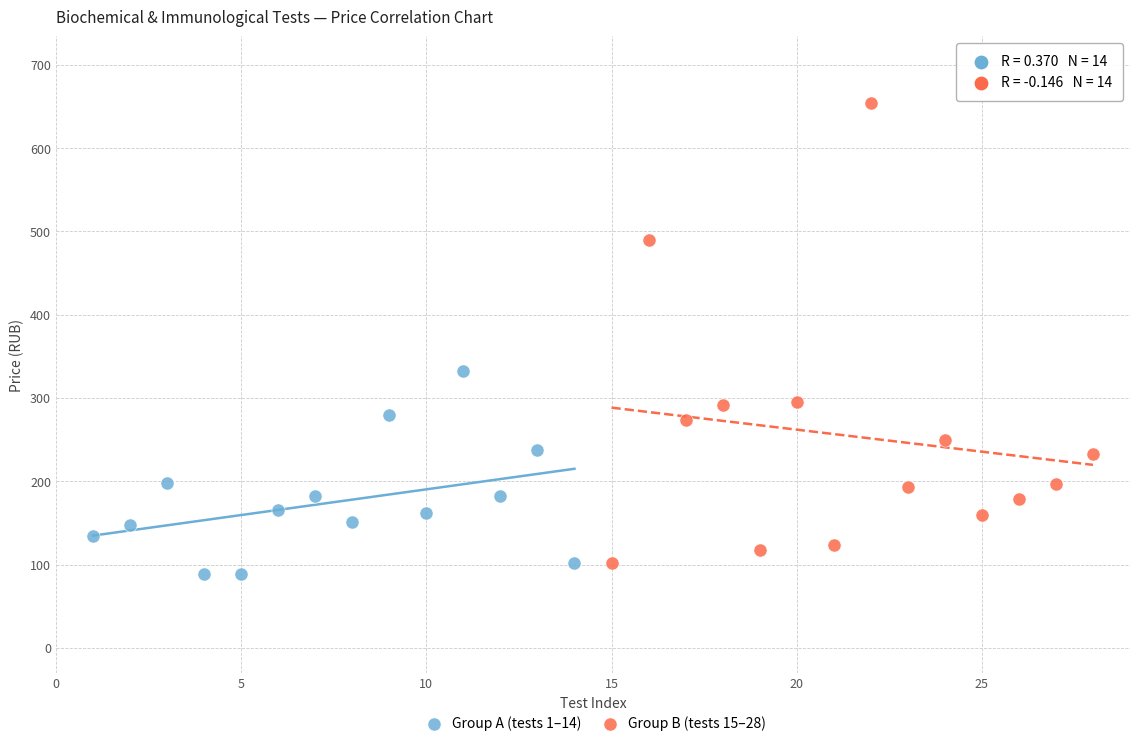

Which series contains the highest Y value?

Group B (tests 15–28)